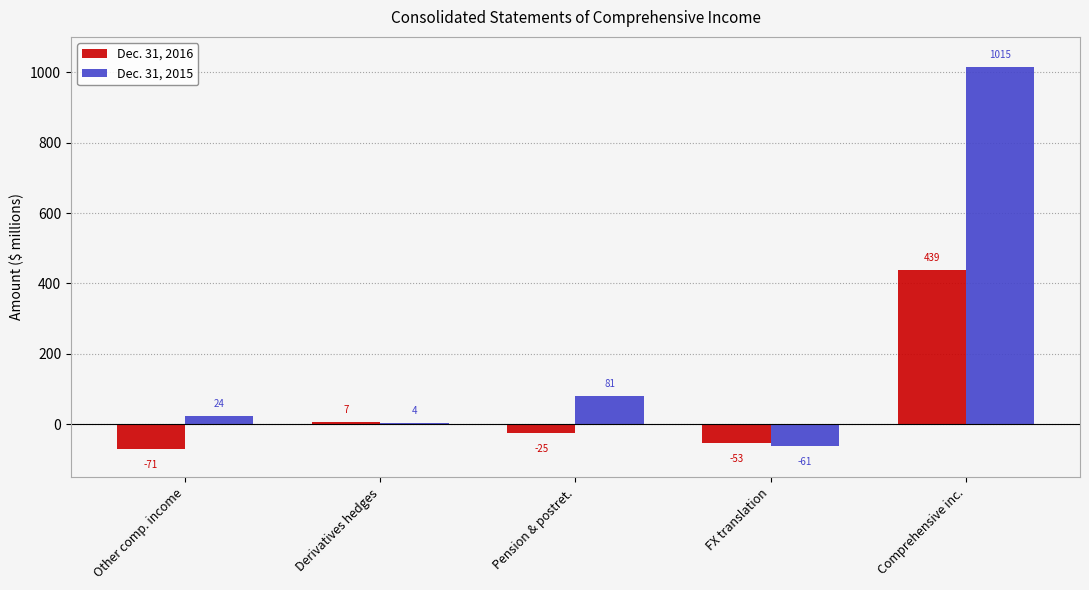

How many values in the Dec. 31, 2016 series are below -25?

2